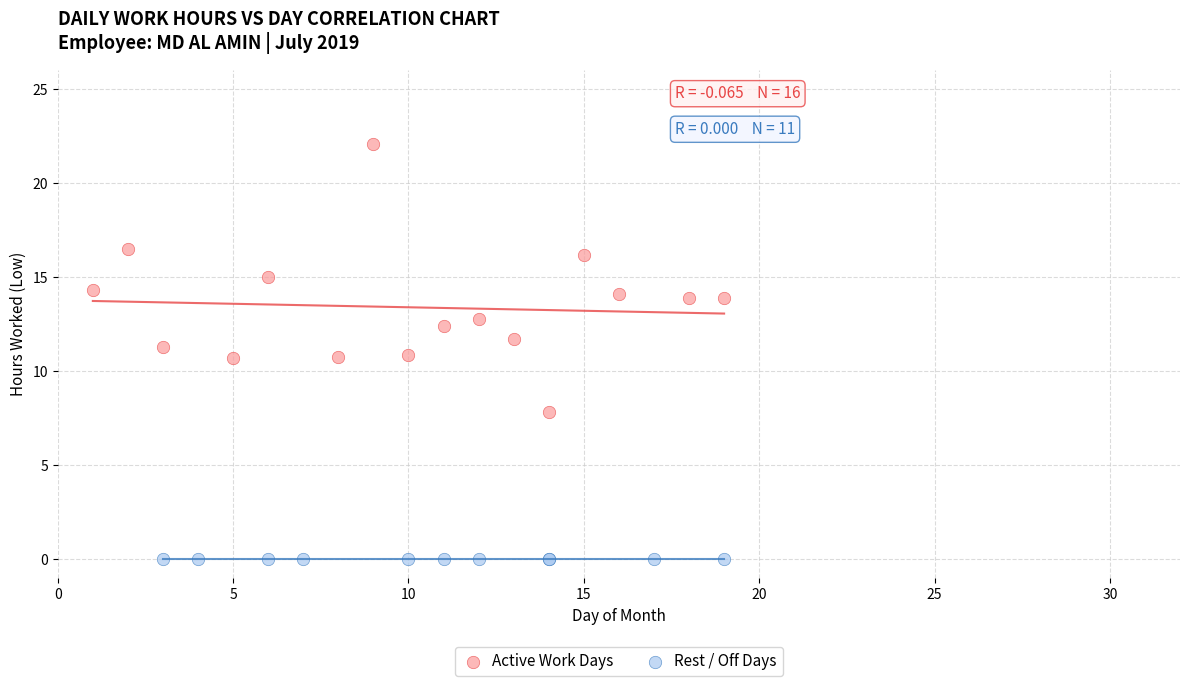

Which series contains the highest Y value?

Active Work Days